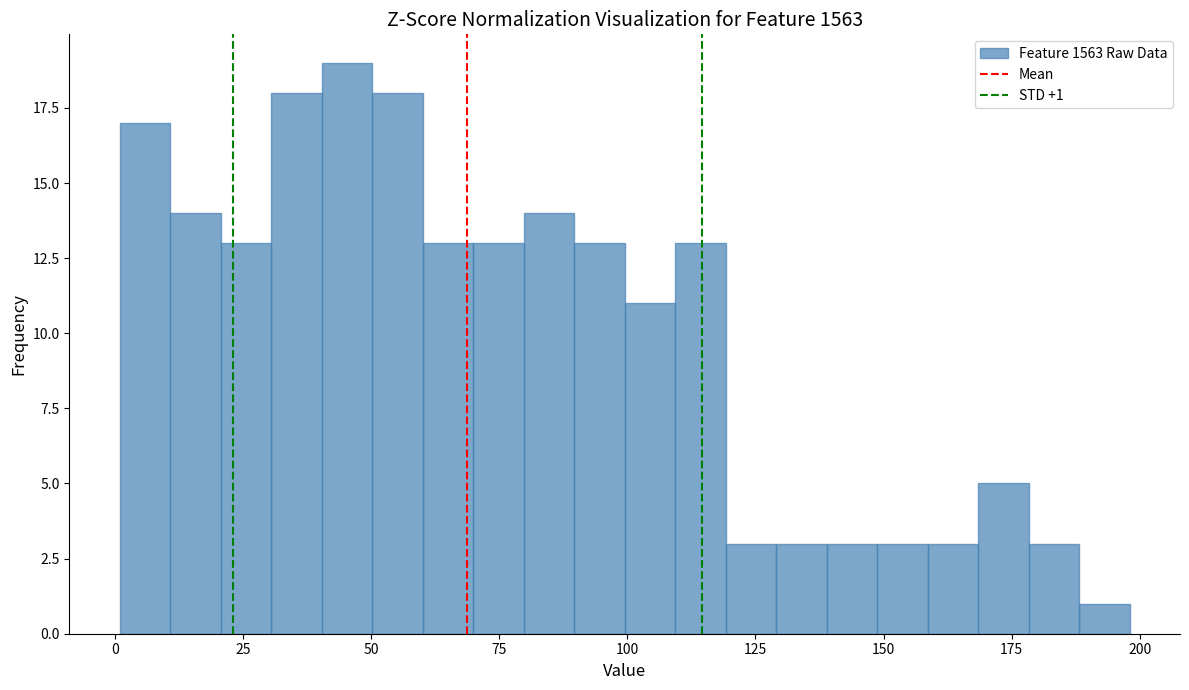

Around what value on the x-axis is the tallest bar? Give the approximate position of its centre, as read against the axis.

45